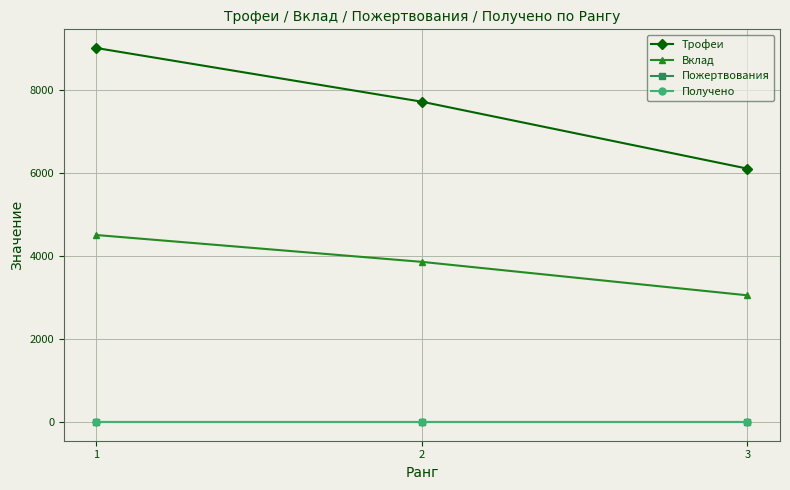

List the series in order of their peak value, lowest first.

Пожертвования, Получено, Вклад, Трофеи